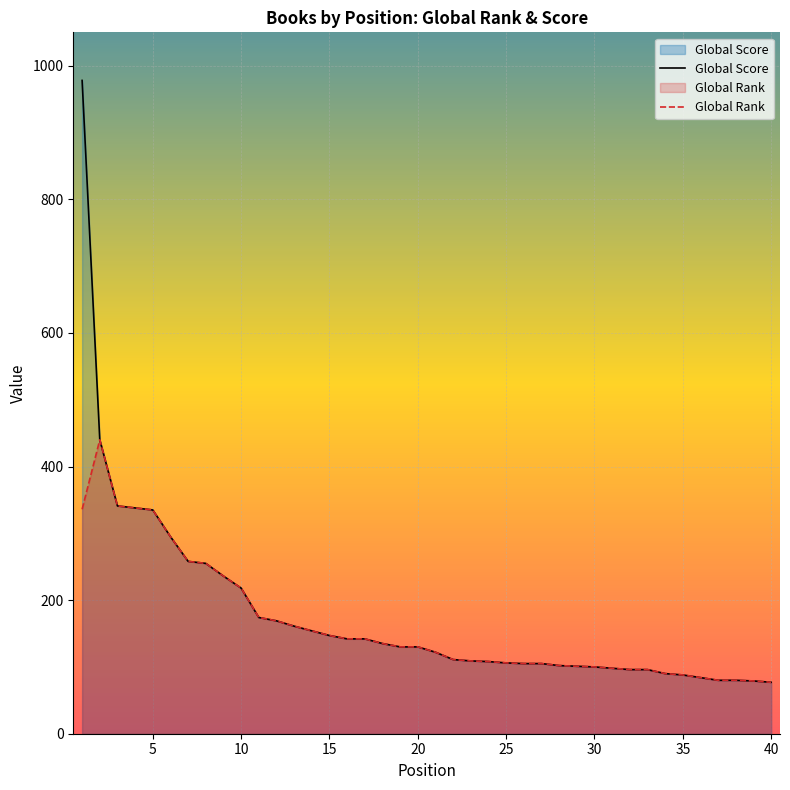

How many values in the Global Rank series exceed 130?

18